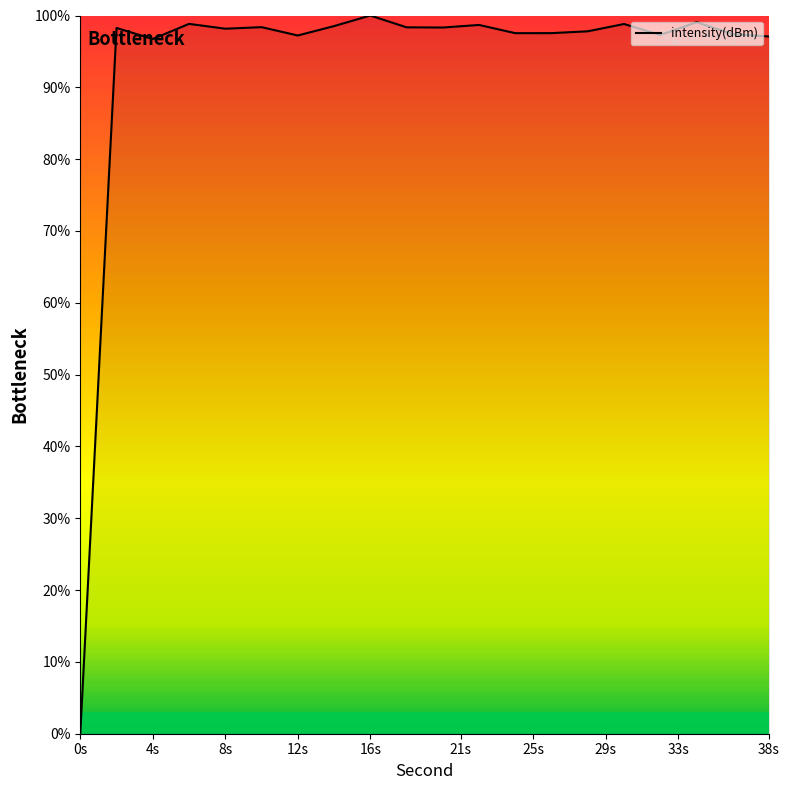

What is the difference between the maximum and minimum values?

100.0